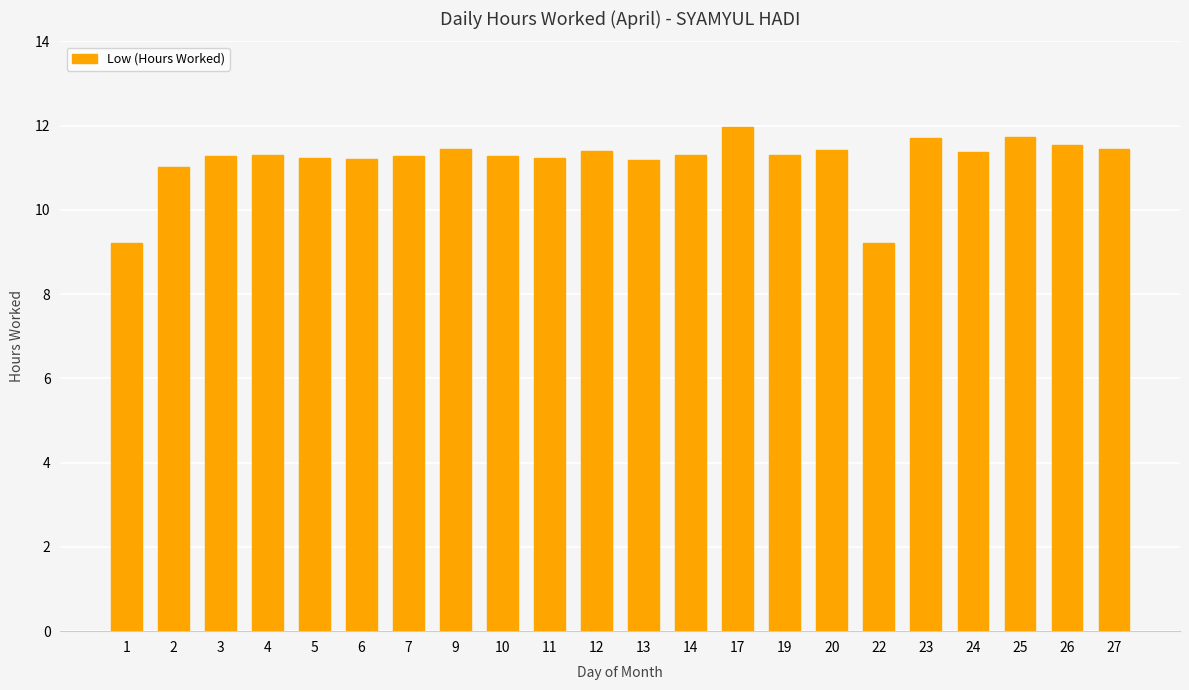

Are the bars grouped side by side (vs. stacked)?

No